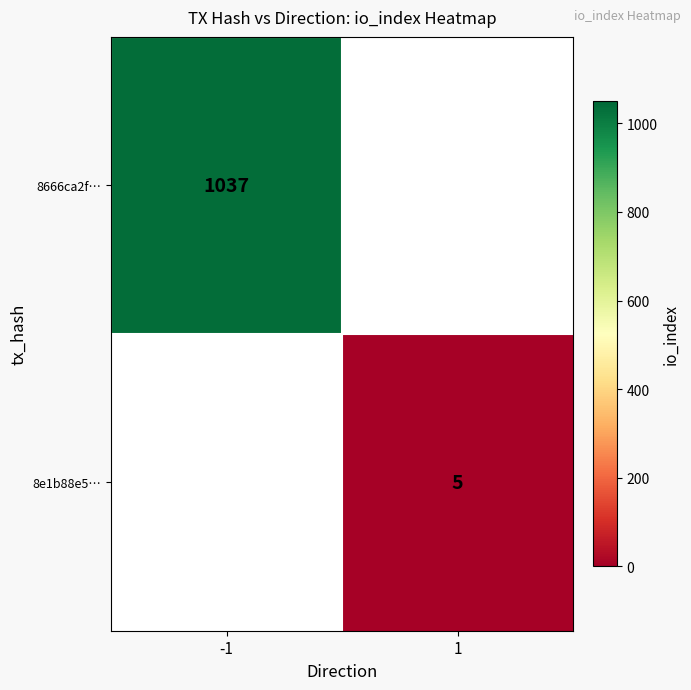

At how many categories does at least one series exceed 469?

1